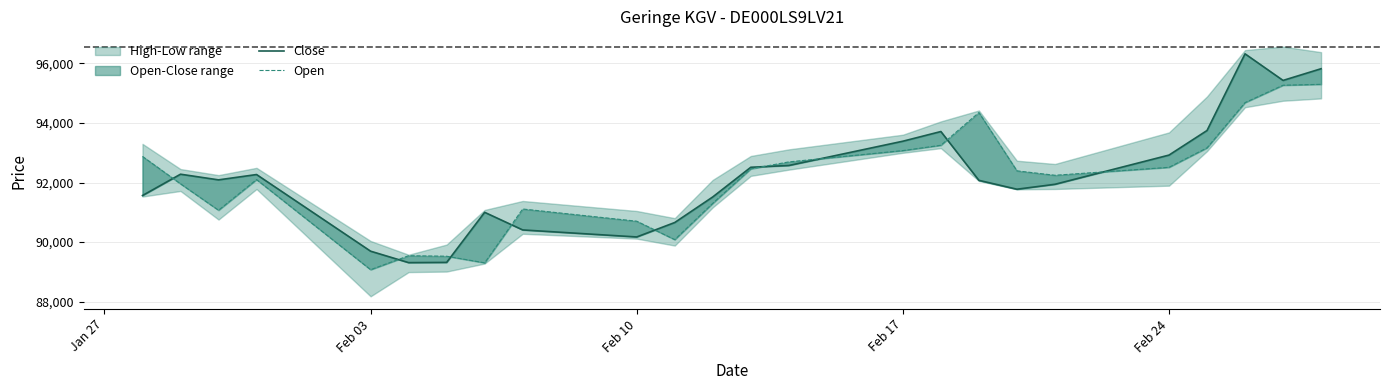

What is the spread (max minus min) of values at Feb 17?

315